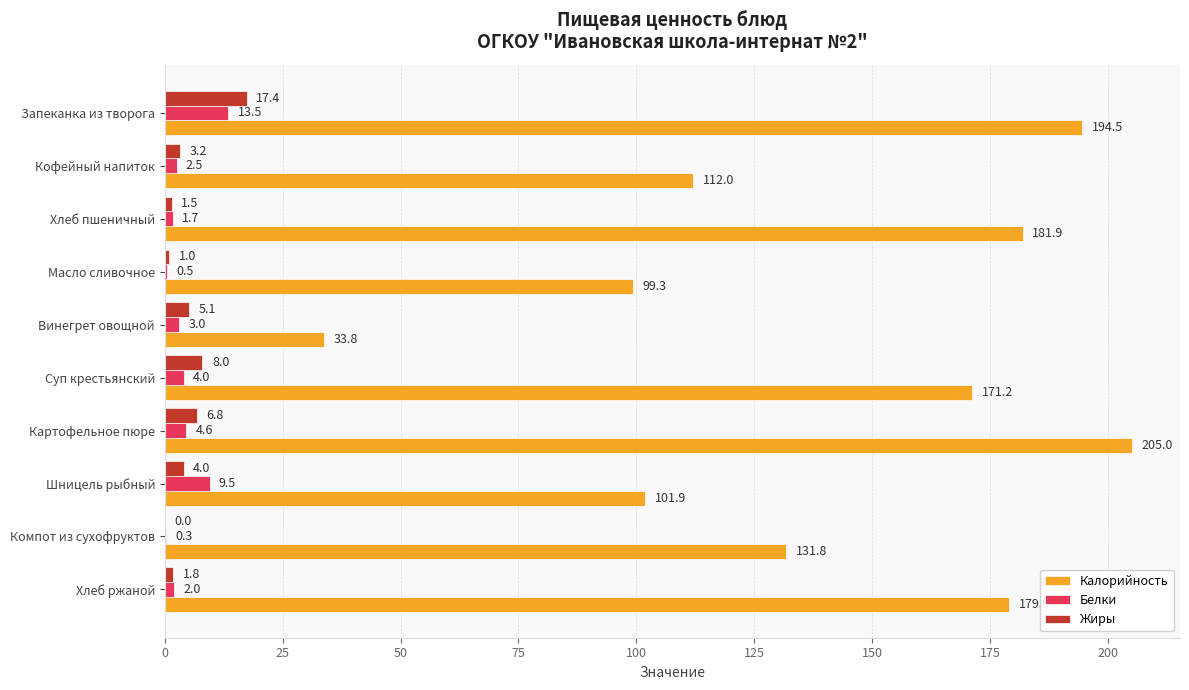

Between Винегрет овощной and Хлеб ржаной, which series saw the biggest shift?

Калорийность